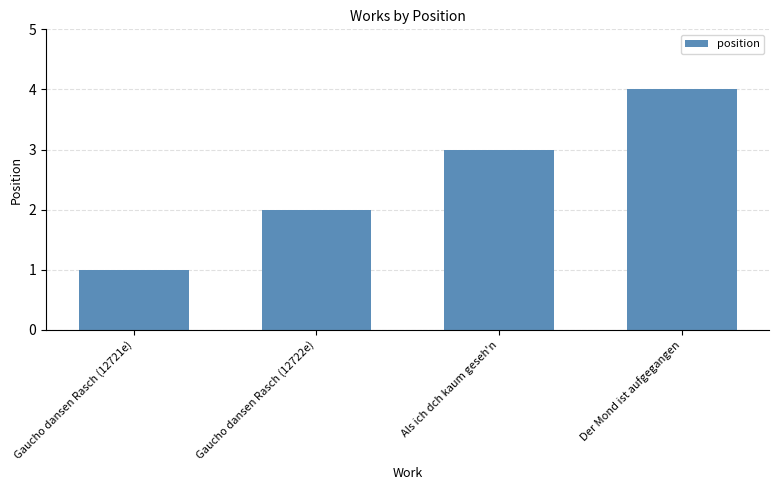

Reading left to right, transcribe all the data shown in this chart.

Gaucho dansen Rasch (12721e)=1	Gaucho dansen Rasch (12722e)=2	Als ich dch kaum geseh'n=3	Der Mond ist aufgegangen=4